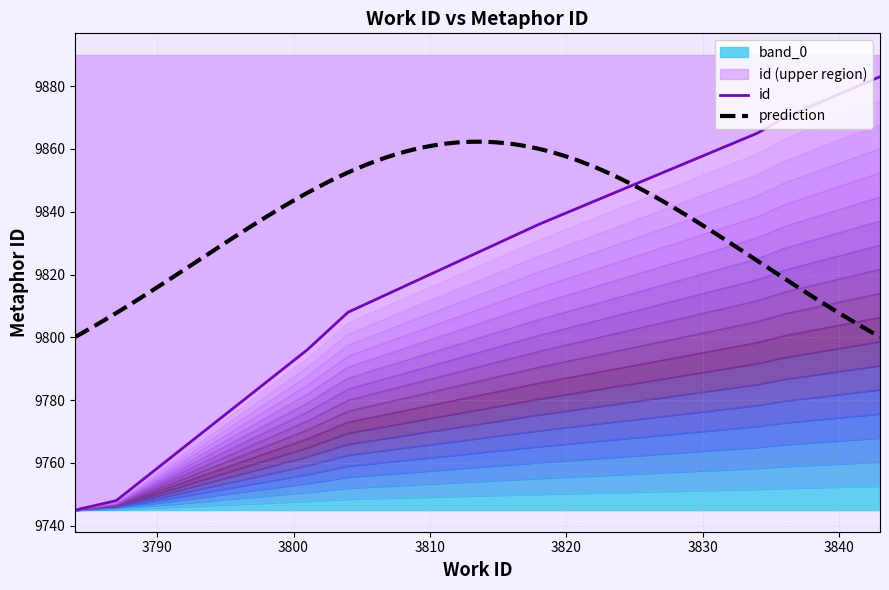

Rank the categories by value from highest to lowest.

3843, 3836, 3834, 3818, 3804, 3801, 3787, 3786, 3785, 3784